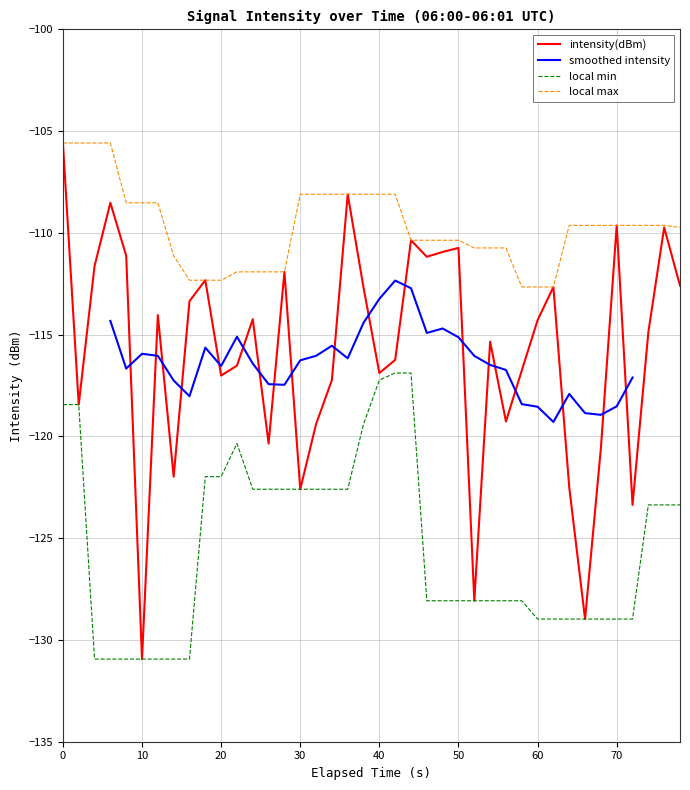

What is the minimum value shown in the chart?

-130.9